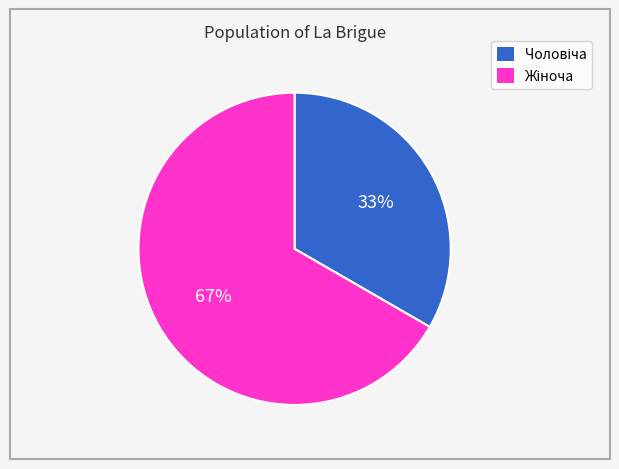

Is there a majority slice in this chart?

Yes